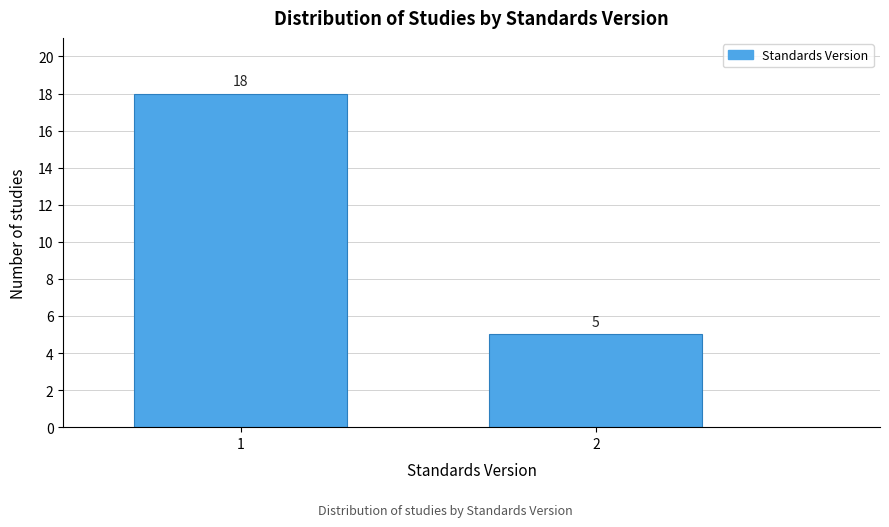

Reading left to right, what are all the values shown in this chart?

1=18	2=5